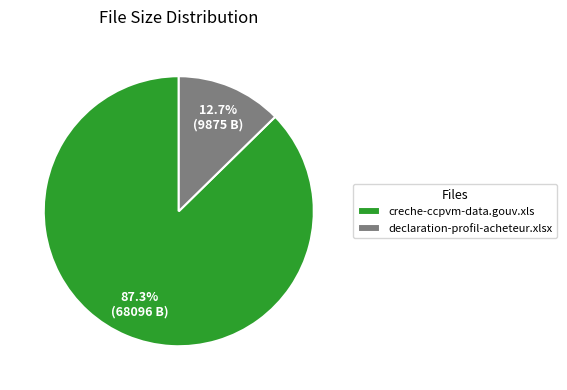

The creche-ccpvm-data.gouv.xls slice represents 87% of the pie. True or false?

True